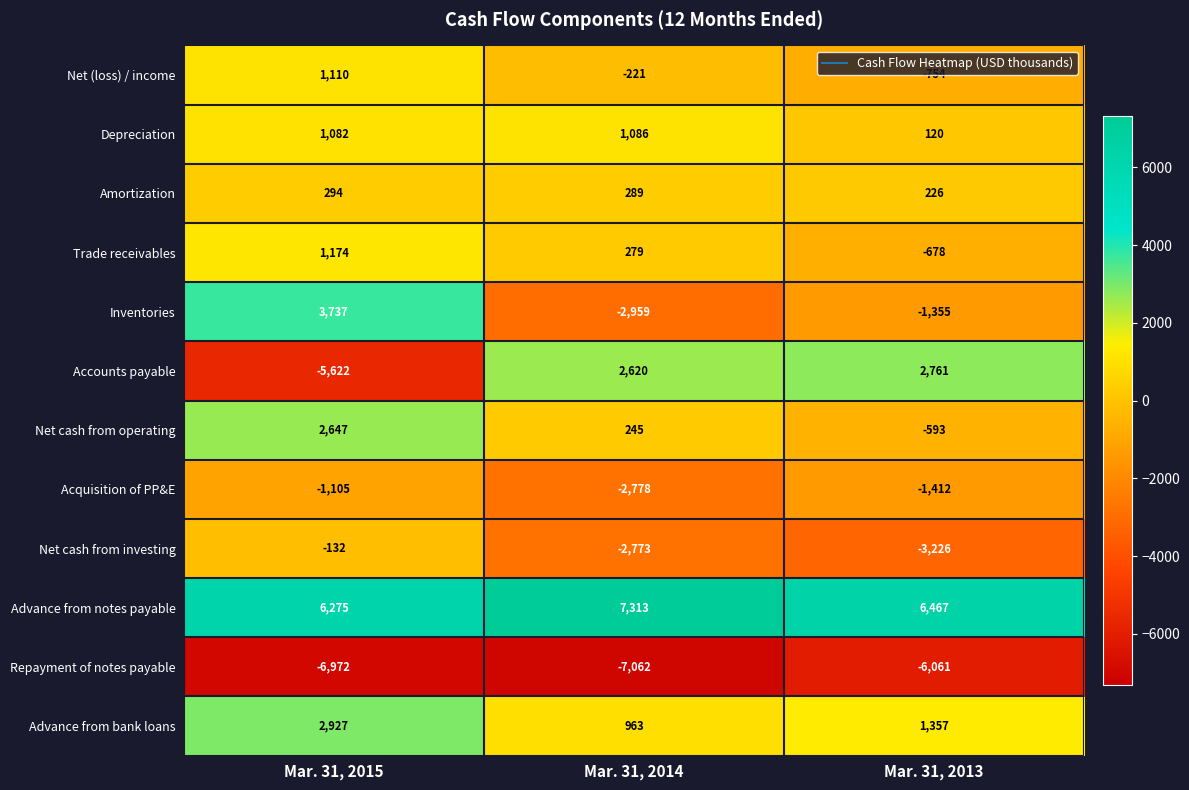

True or false: Inventories has a value of -2959 at Mar. 31, 2014.

True